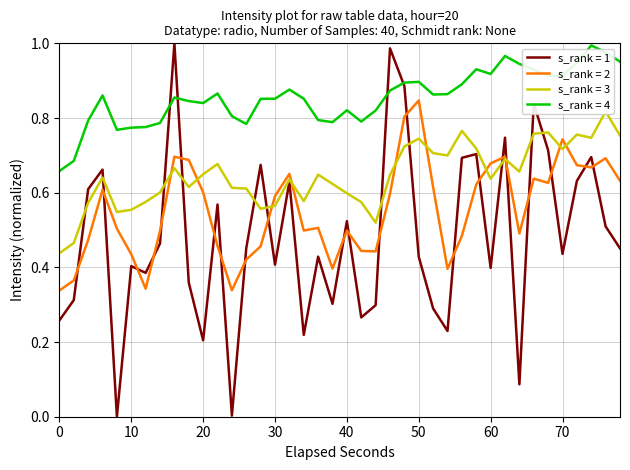

How many values are above zero?

39